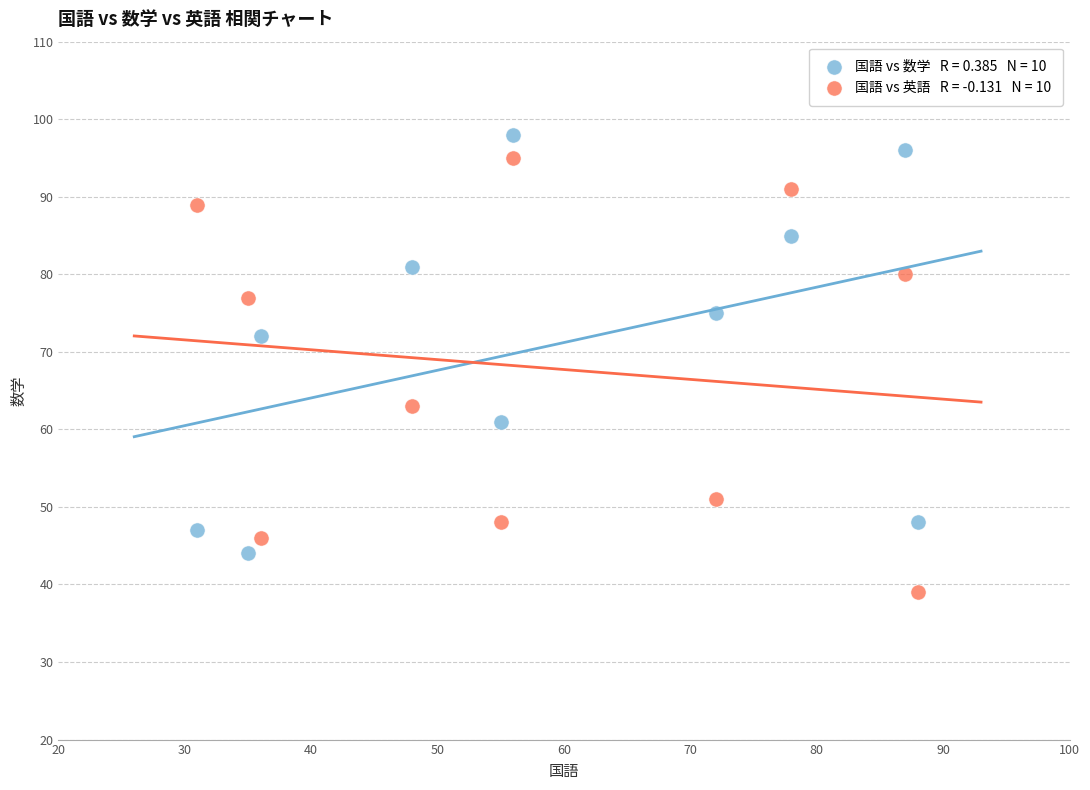

Across all series, what Y value is closest to 68?

72